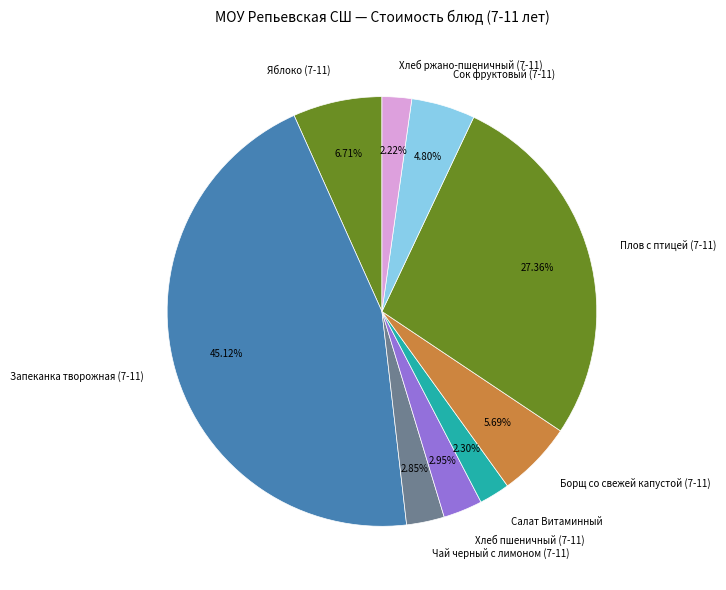

Which has a higher value, Хлеб ржано-пшеничный (7-11) or Плов с птицей (7-11)?

Плов с птицей (7-11)